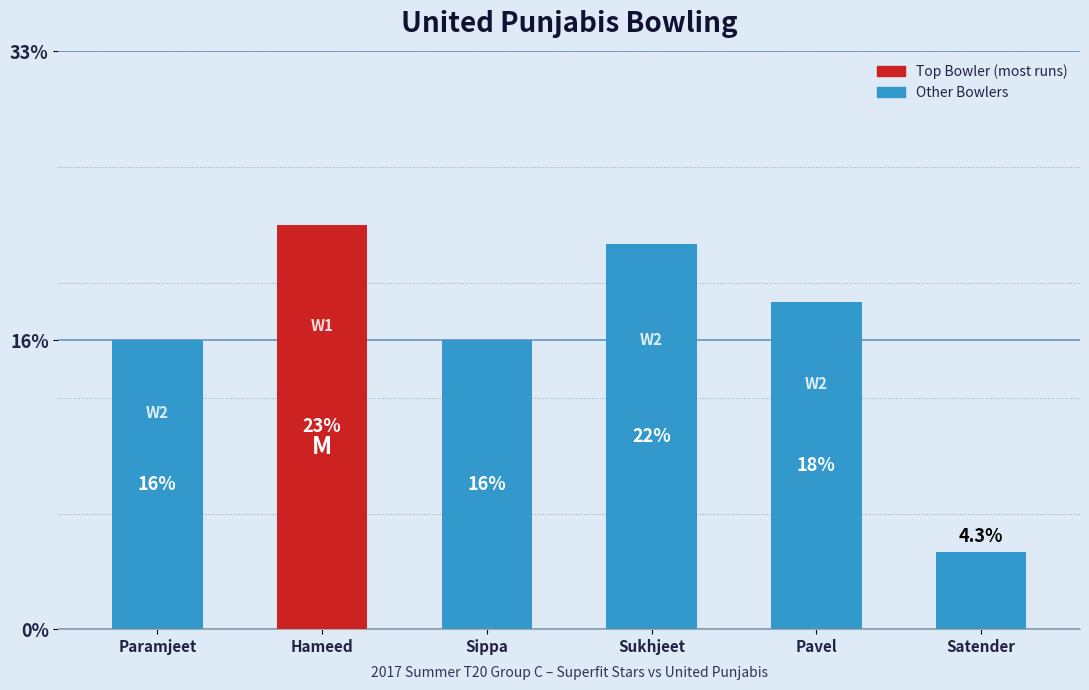

The value at Satender is 4. True or false?

True